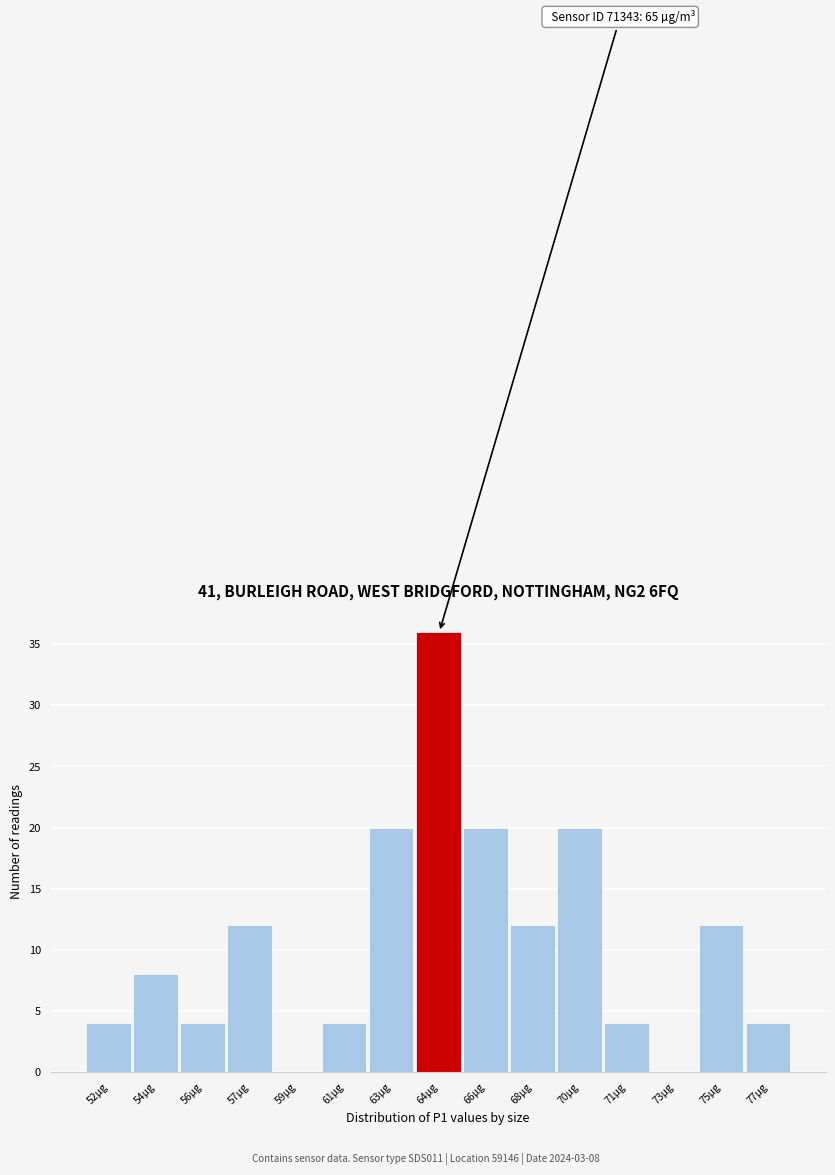

Reading left to right, extract all data points from this chart.

52µg=4	54µg=8	56µg=4	57µg=12	59µg=0	61µg=4	63µg=20	64µg=36	66µg=20	68µg=12	70µg=20	71µg=4	73µg=0	75µg=12	77µg=4